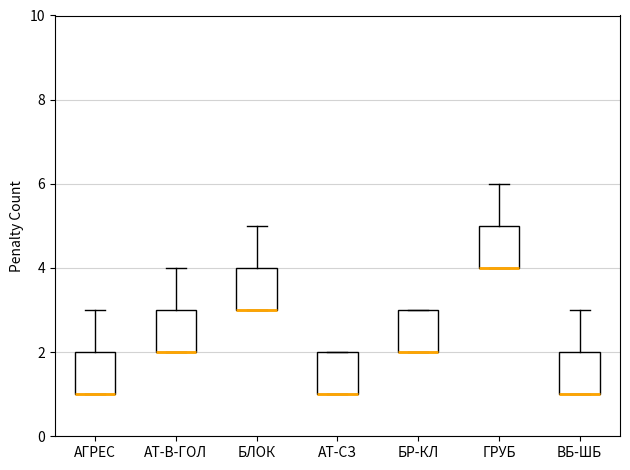

Where is the upper edge of the box for ГРУБ on the y-axis? The values are not printed on the chart, so give them approximately, as read against the axis.

5